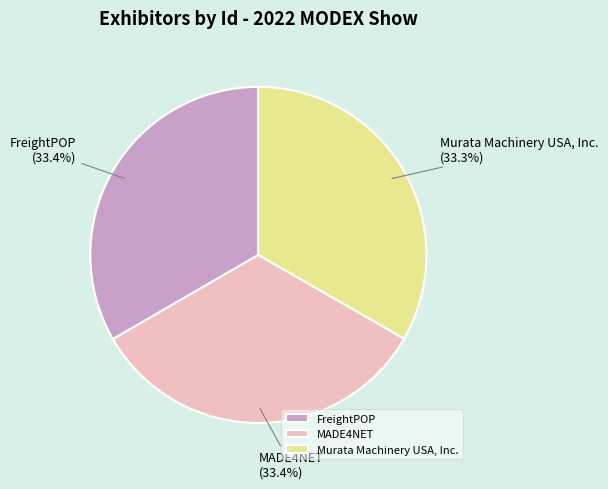

Is it true that MADE4NET is 33% of the pie?

True